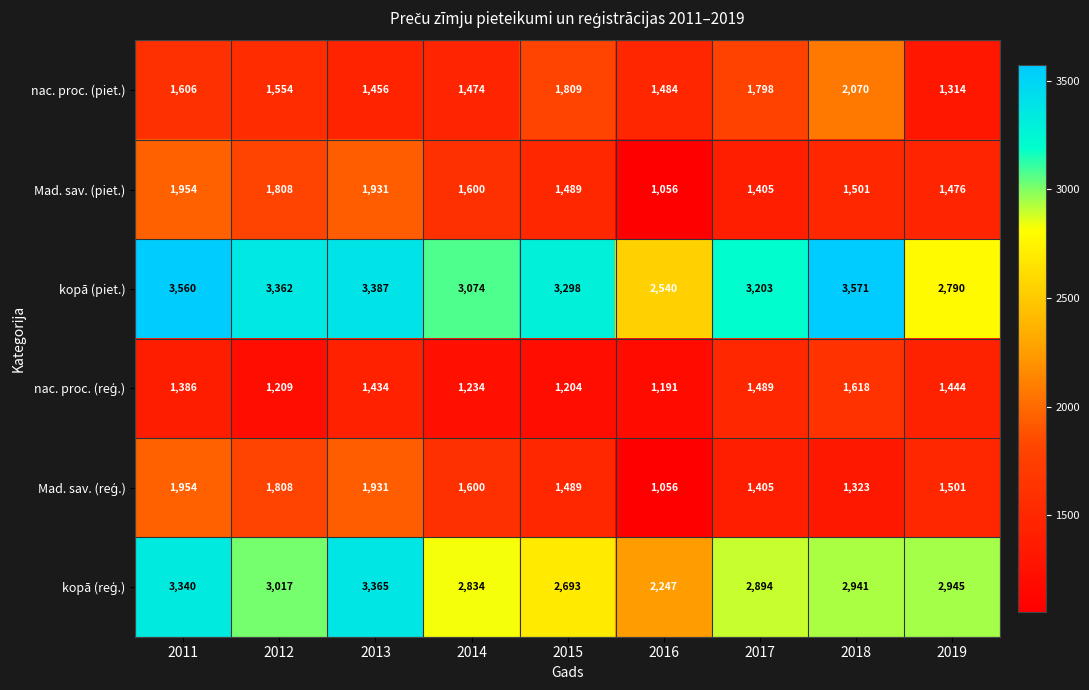

The value of Mad. sav. (piet.) at 2017 is 1977. True or false?

False